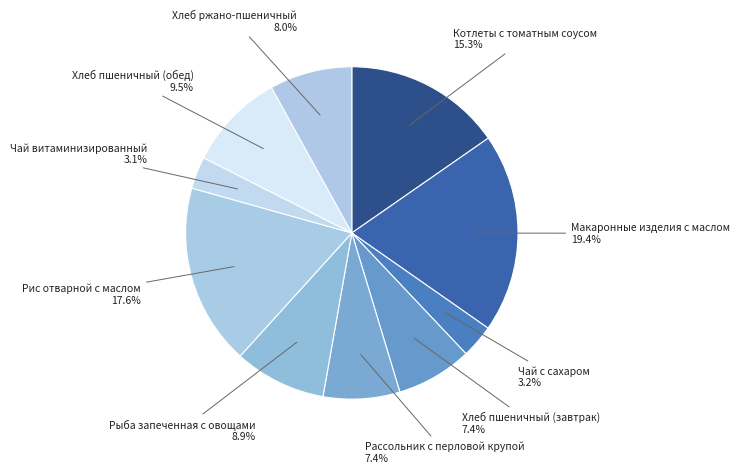

How many slices are in this pie chart?

10